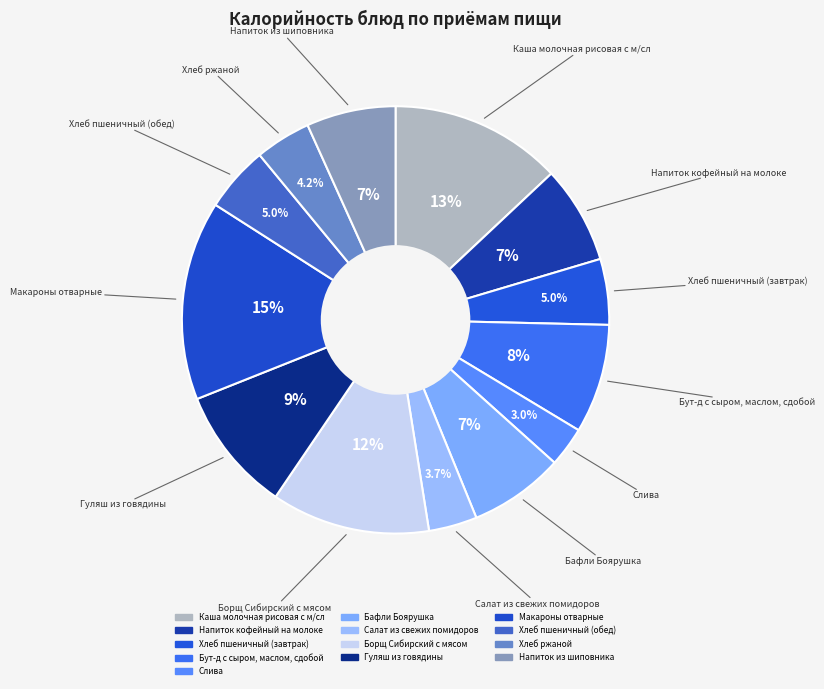

Which has a higher value, Хлеб пшеничный (завтрак) or Бафли Боярушка?

Бафли Боярушка